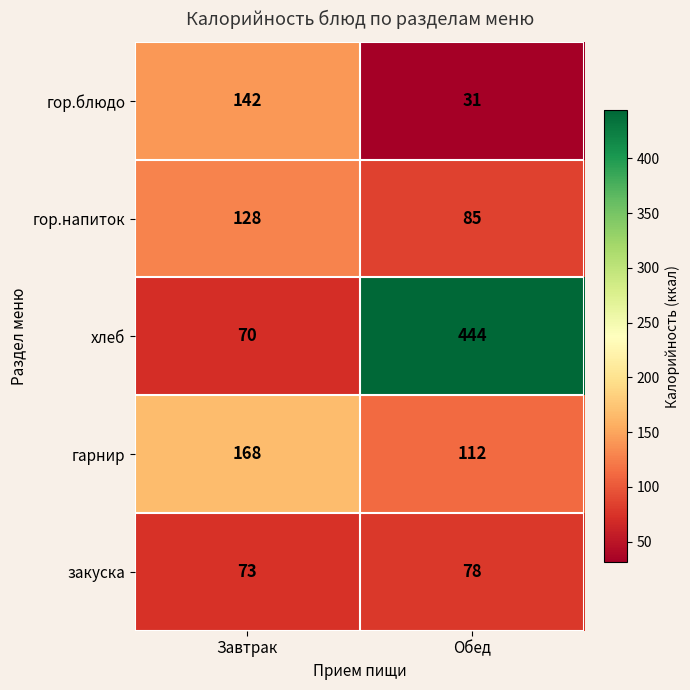

Count the number of categories in the chart.

2